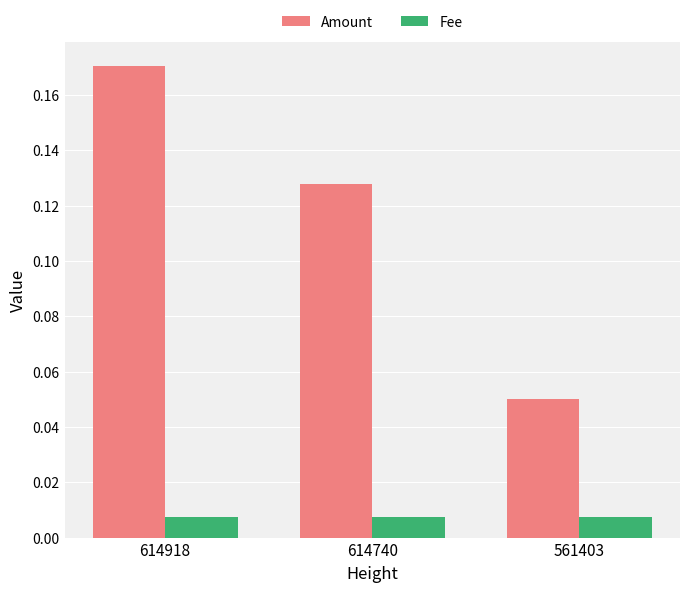

List the series in order of their overall mean, lowest first.

Fee, Amount